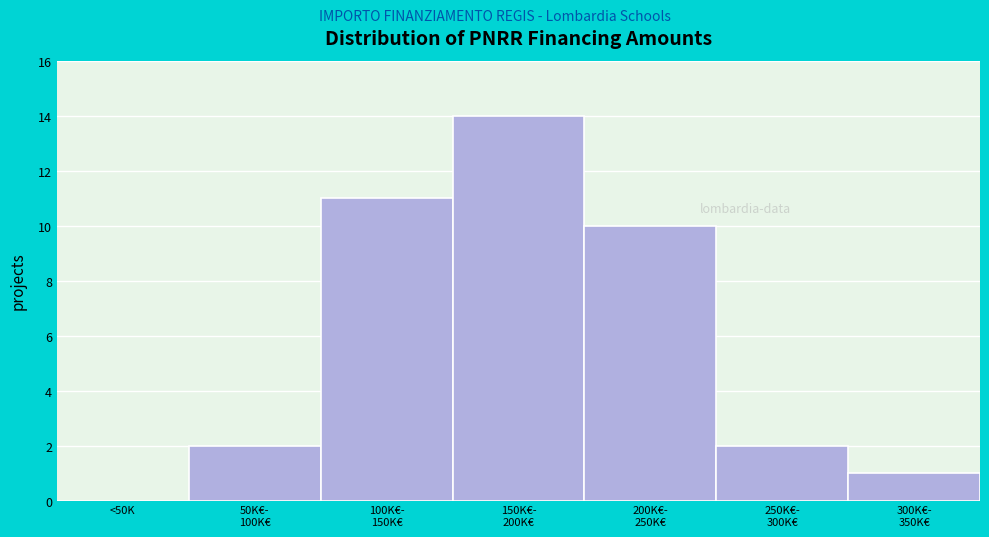

What is the maximum value shown in the chart?

14